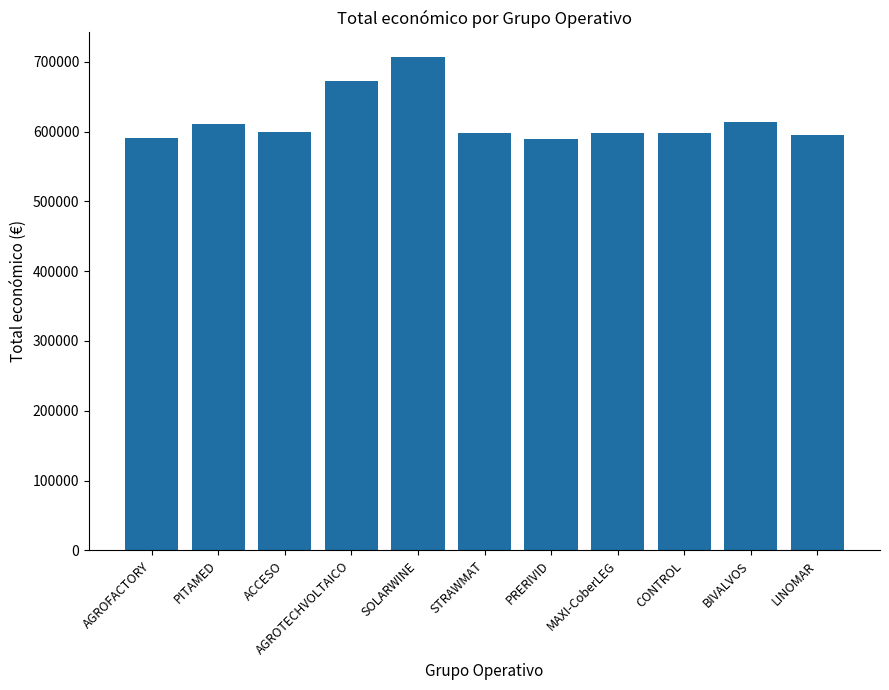

What is the value of the 3rd bar from the left?

599779